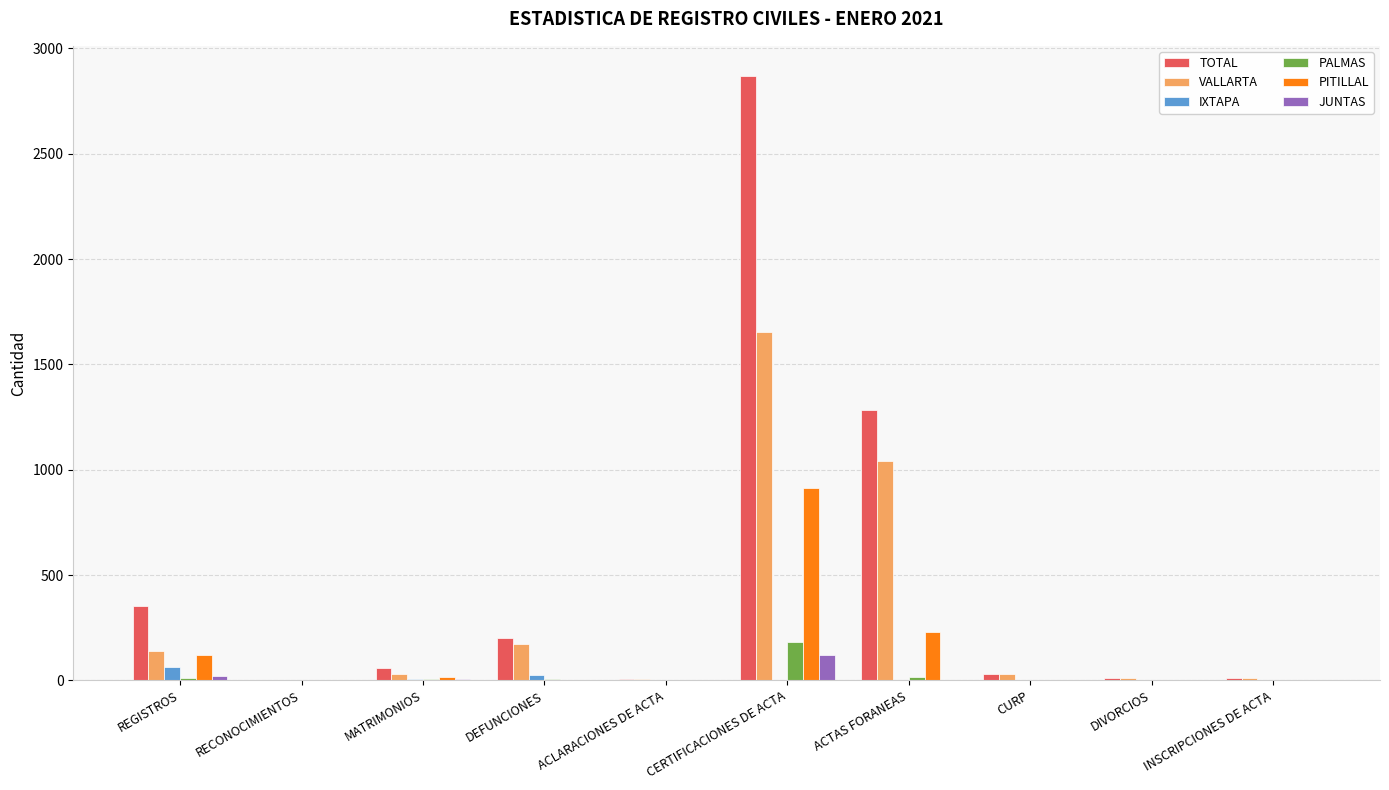

Is it true that PITILLAL equals 0 at RECONOCIMIENTOS?

True